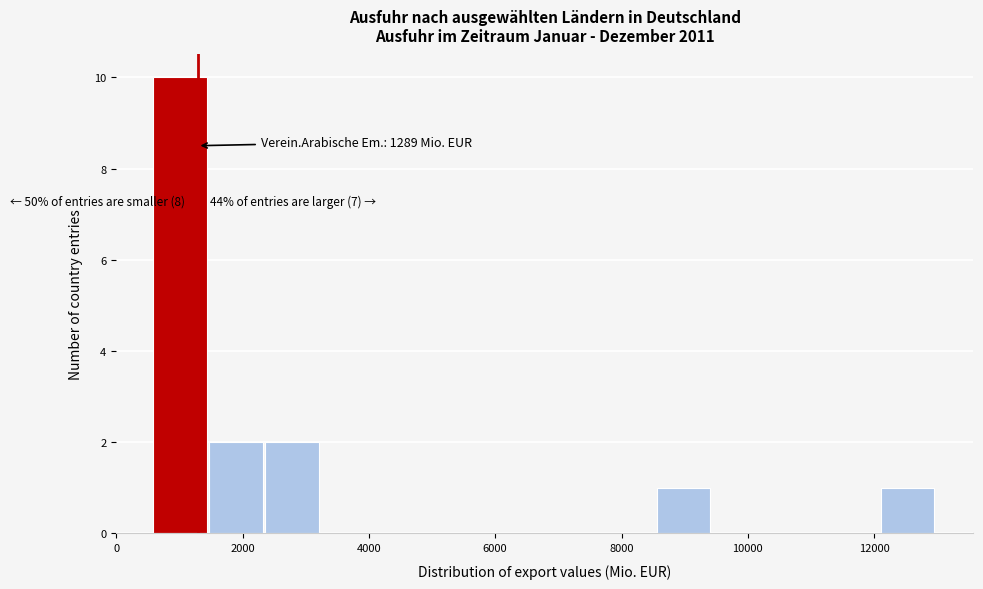

Over which range of the x-axis is the bar tallest?

600 to 1400